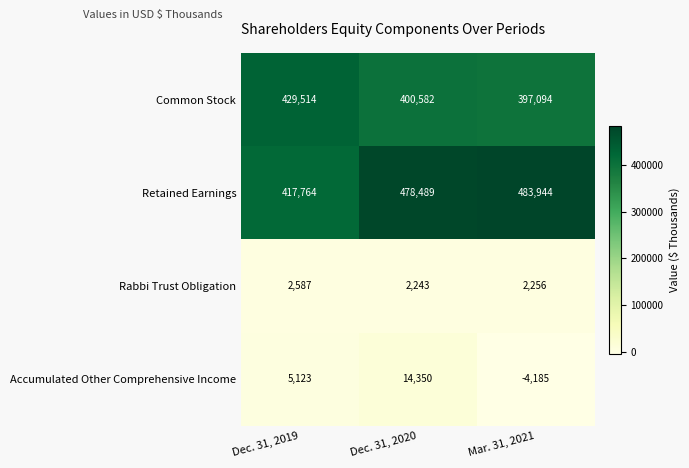

What is the average value of the Common Stock series?

409063